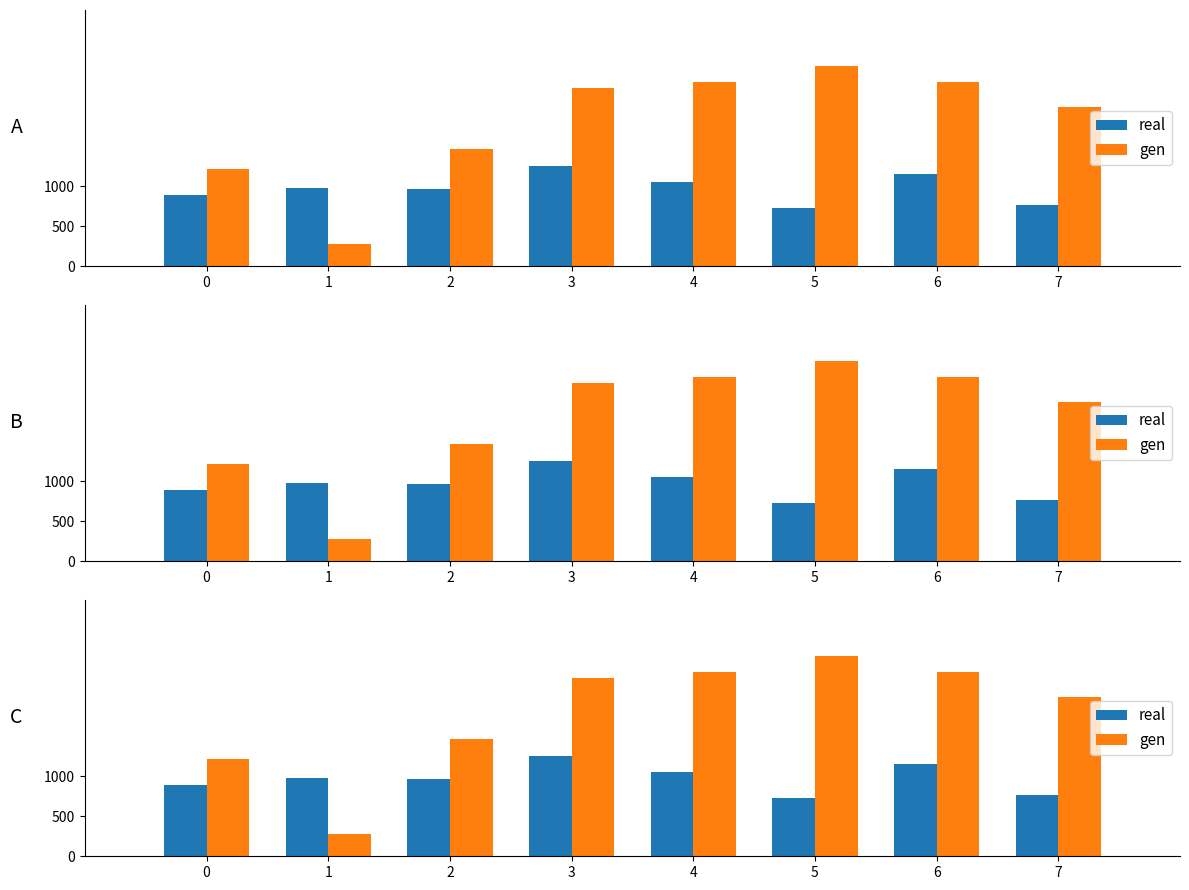

What is the sum of all real values?

7801